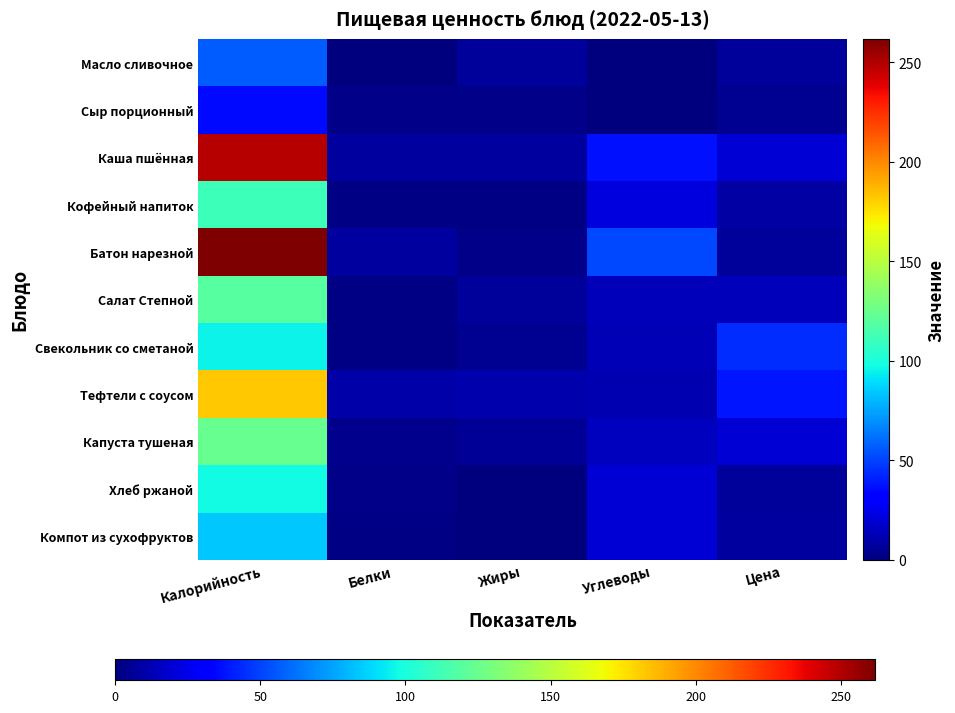

Between Жиры and Белки, which is larger?

Жиры